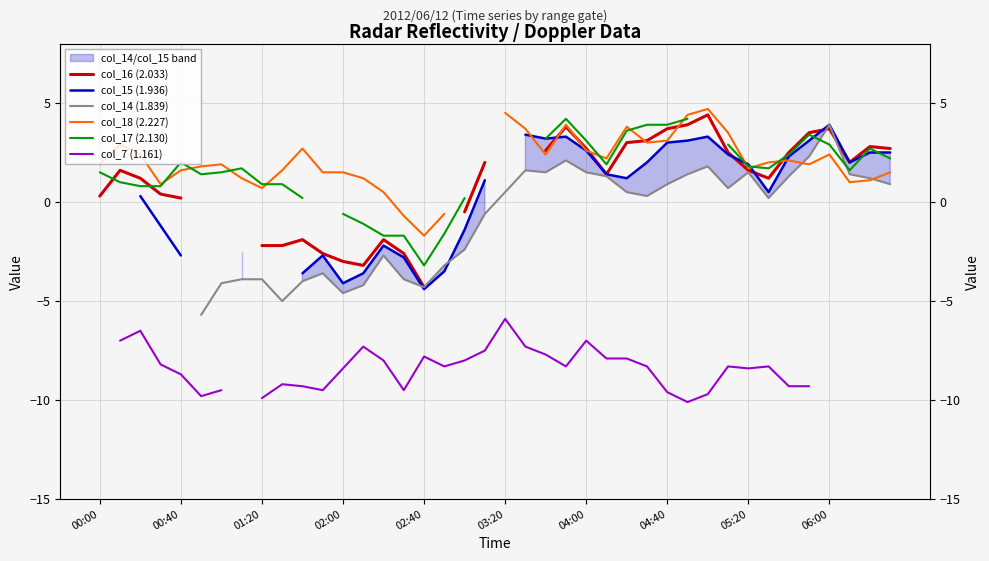

The col_7 (1.161) series shows -9.9 at 21. True or false?

False